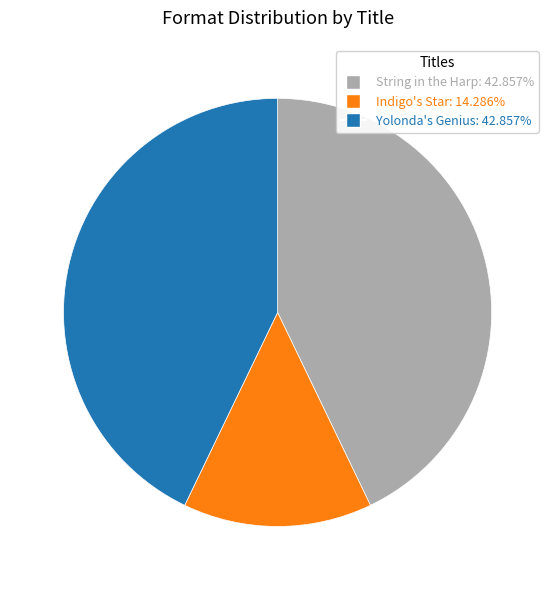

What is the ratio of the value at String in the Harp to the value at Yolonda's Genius?

1.0